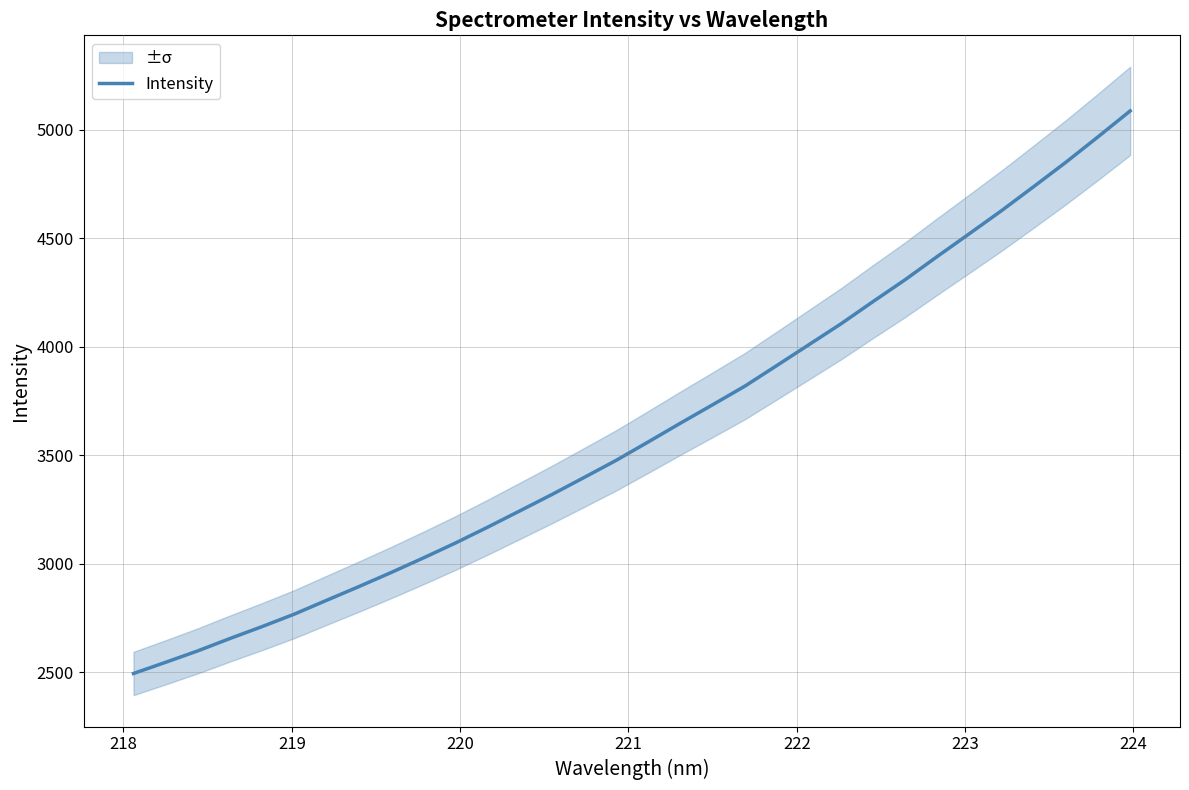

The chart shows a value of 2707.4 at 20. True or false?

False